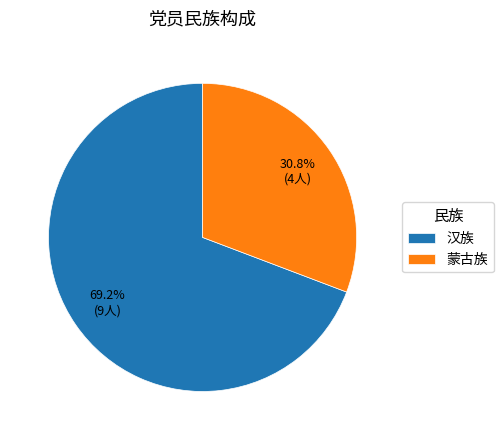

Which category has the biggest portion of the pie?

汉族